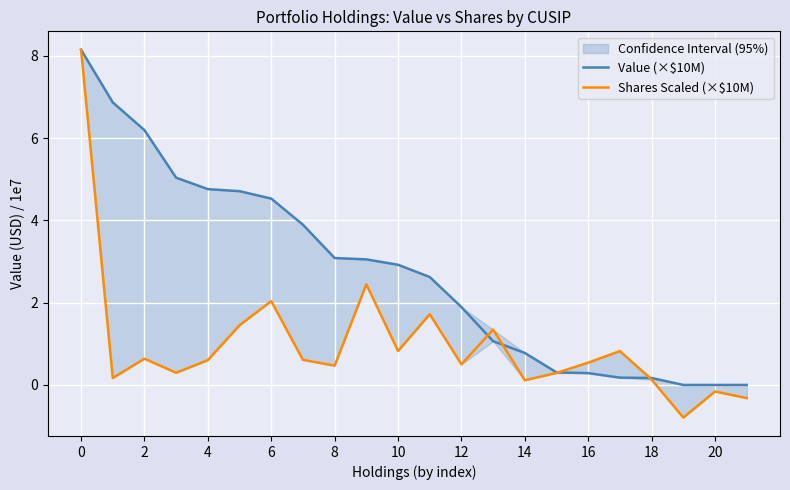

Is the value of Value (×$10M) at 4 greater than the value of Shares Scaled (×$10M) at 21?

Yes